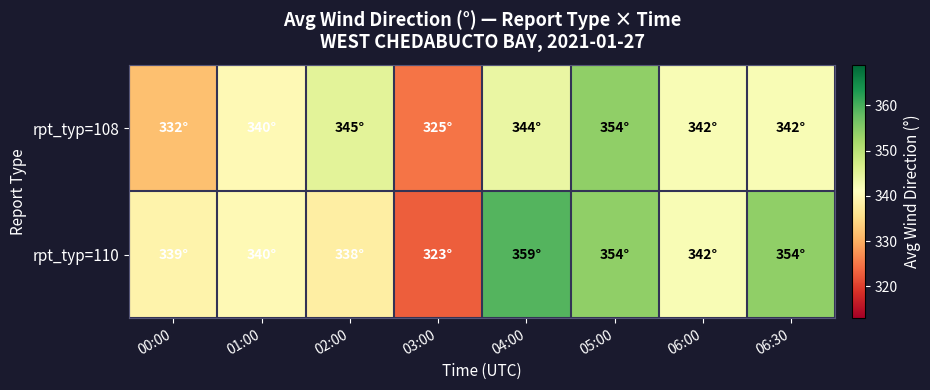

At how many categories does at least one series exceed 329?

7